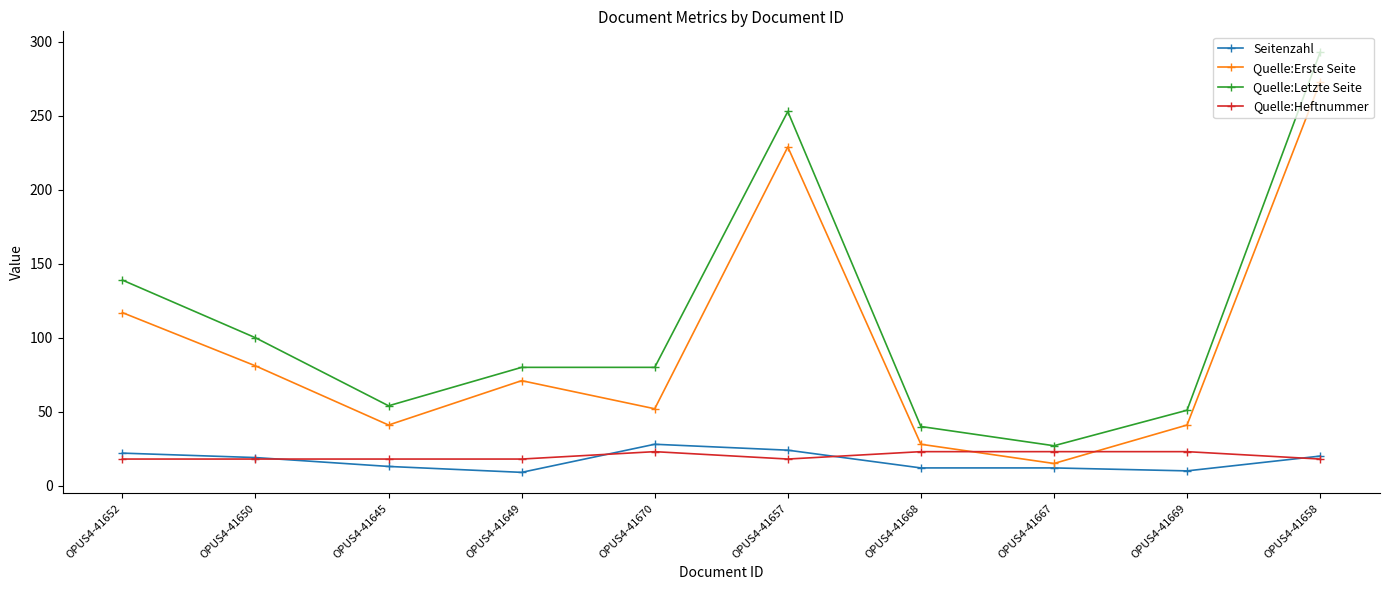

What is the difference between the highest and lowest values at OPUS4-41657?

235